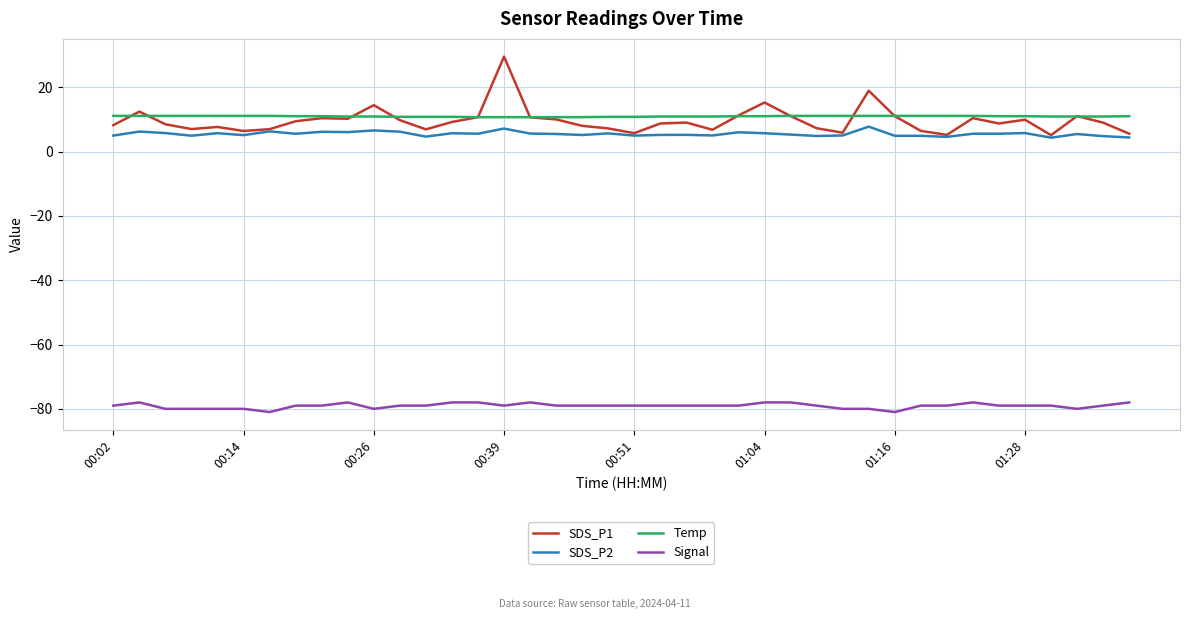

What is the minimum value shown in the chart?

-81.0